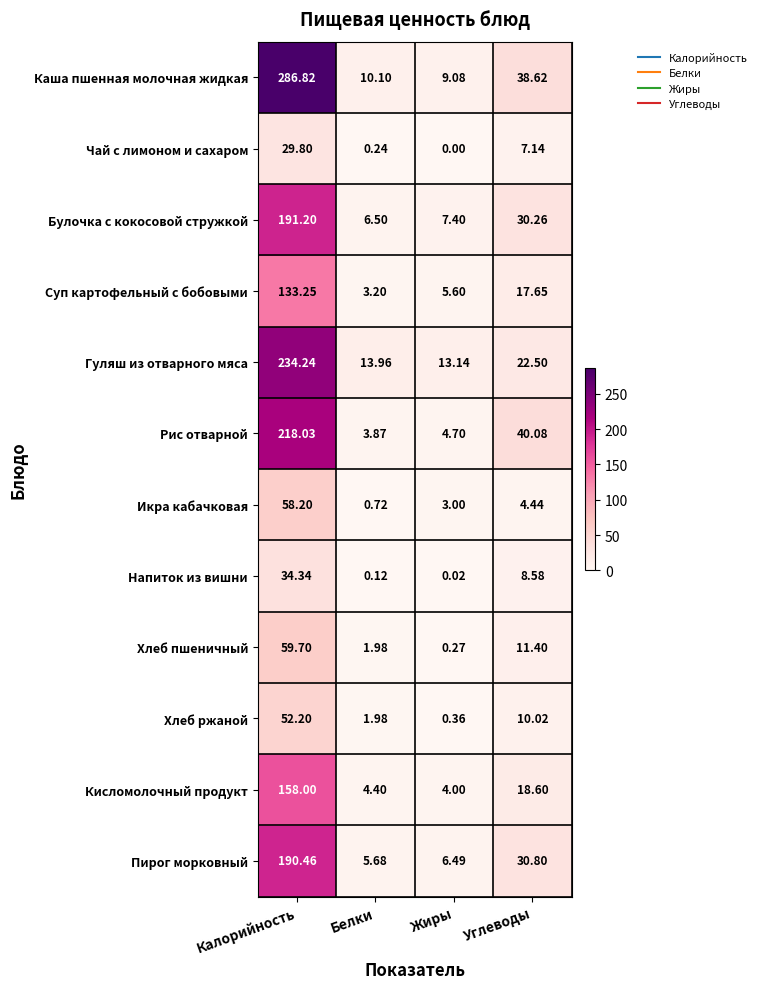

What is the spread (max minus min) of values at Углеводы?

35.6